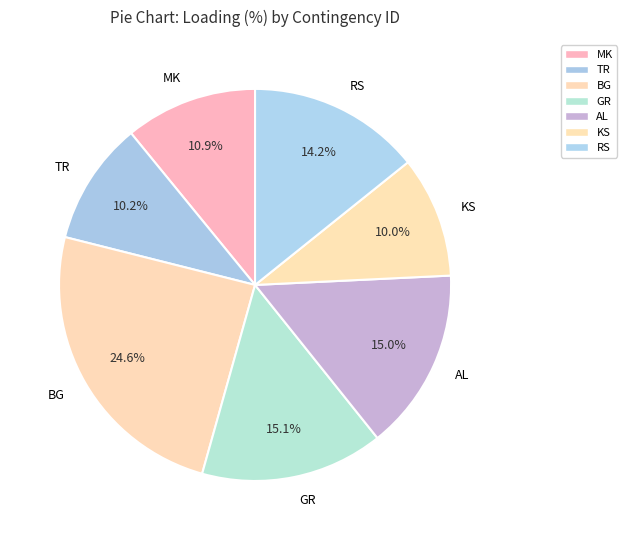

What is the ratio of the value at RS to the value at KS?

1.4